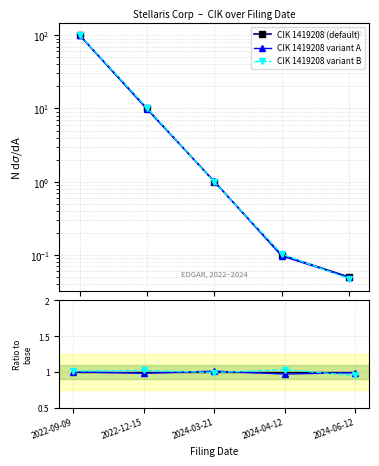

What position from the left is 2024-04-12?

4